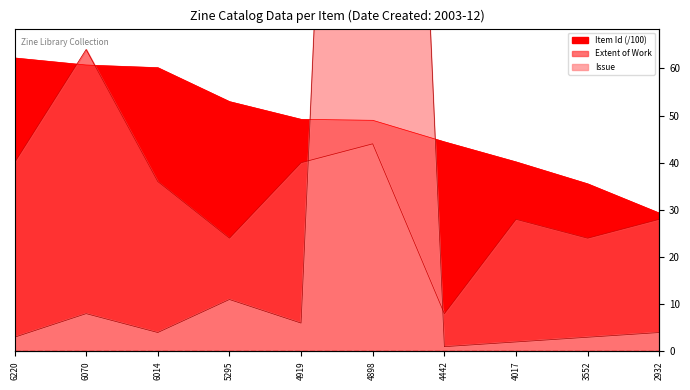

At which category is the sum across all series the highest?

4898